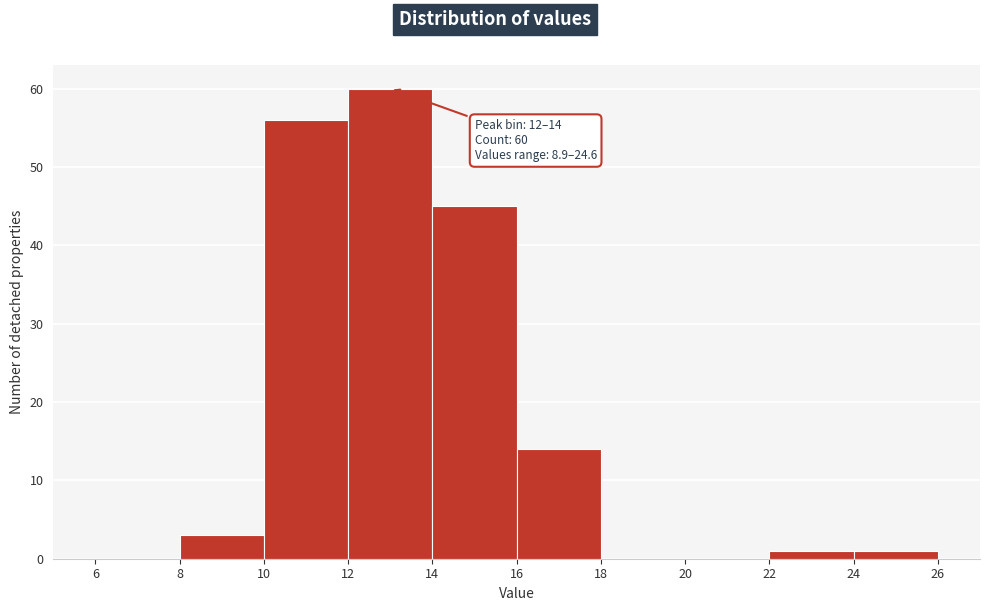

Which range on the x-axis has the tallest bar?

12 to 14